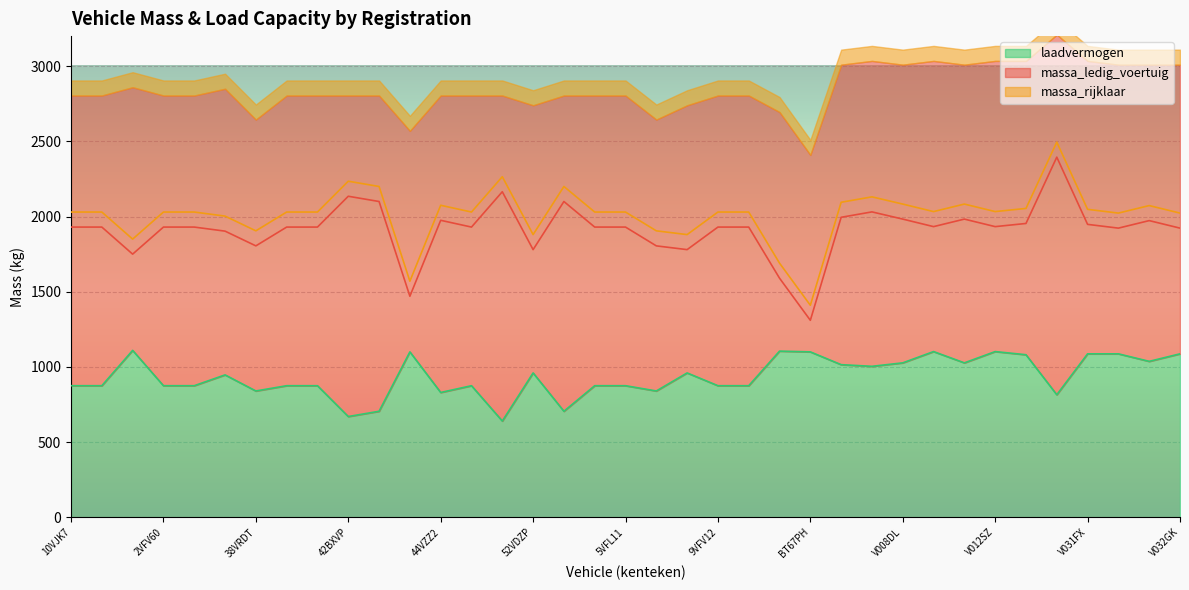

What is the total value across all series at 40VZZ2?

4835